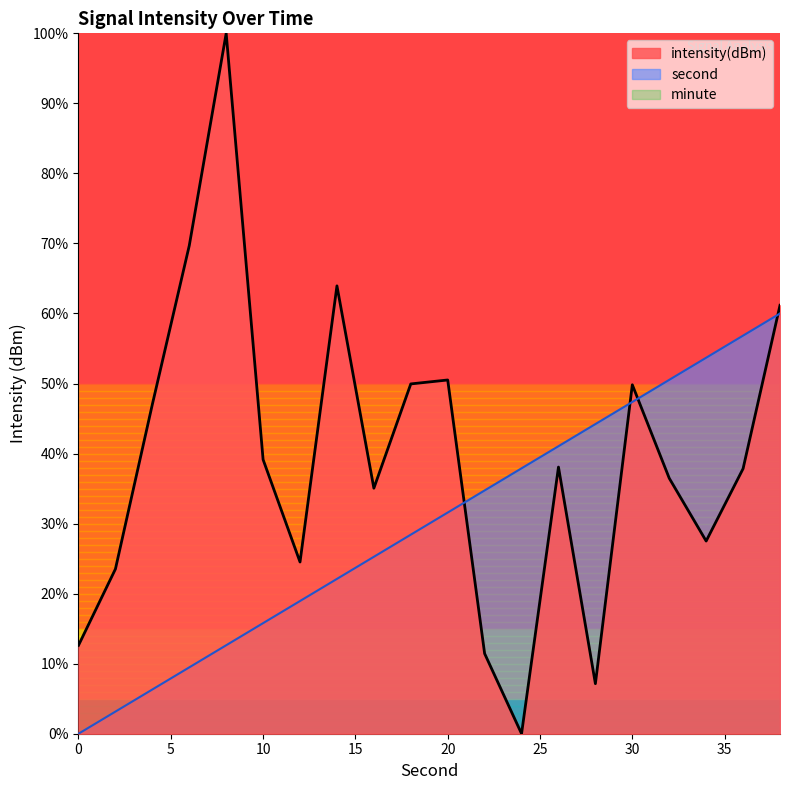

Which category has the highest value in the second series?

38